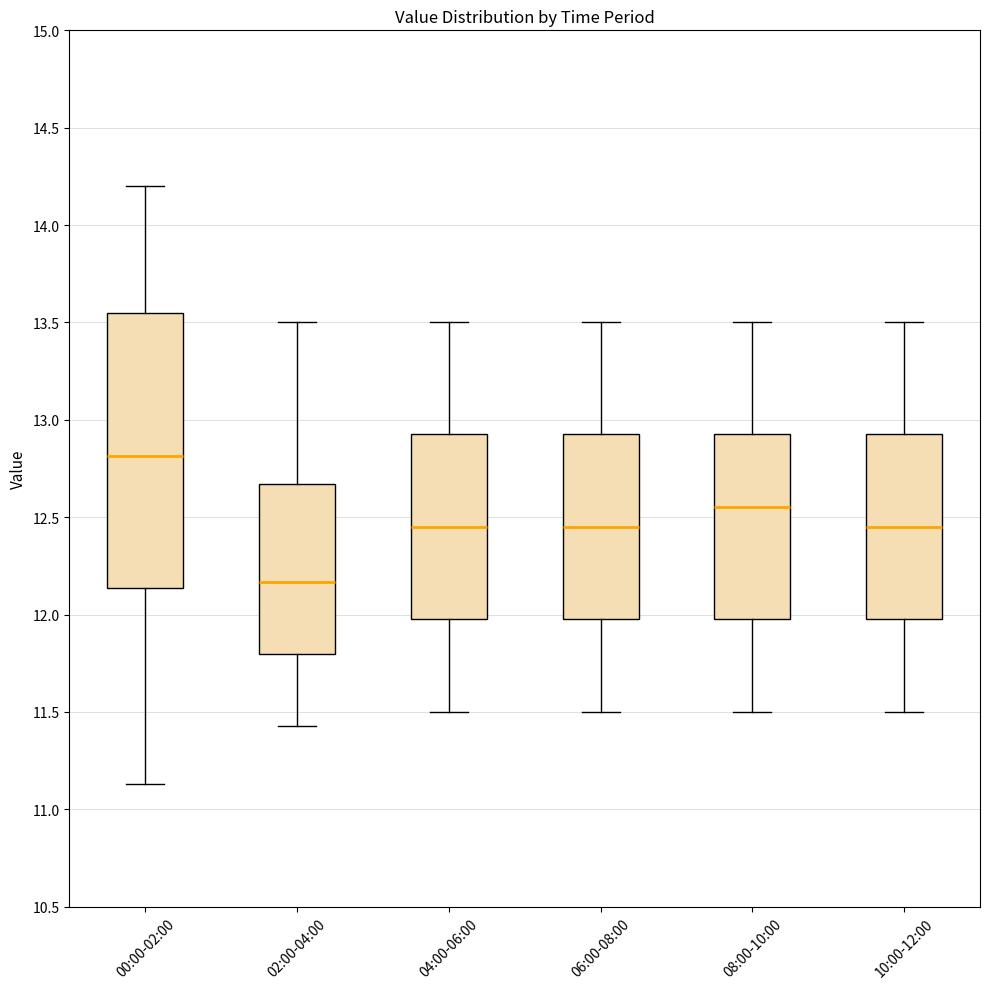

Where is the lower edge of the box for 00:00-02:00 on the y-axis? The values are not printed on the chart, so give them approximately, as read against the axis.

12.15